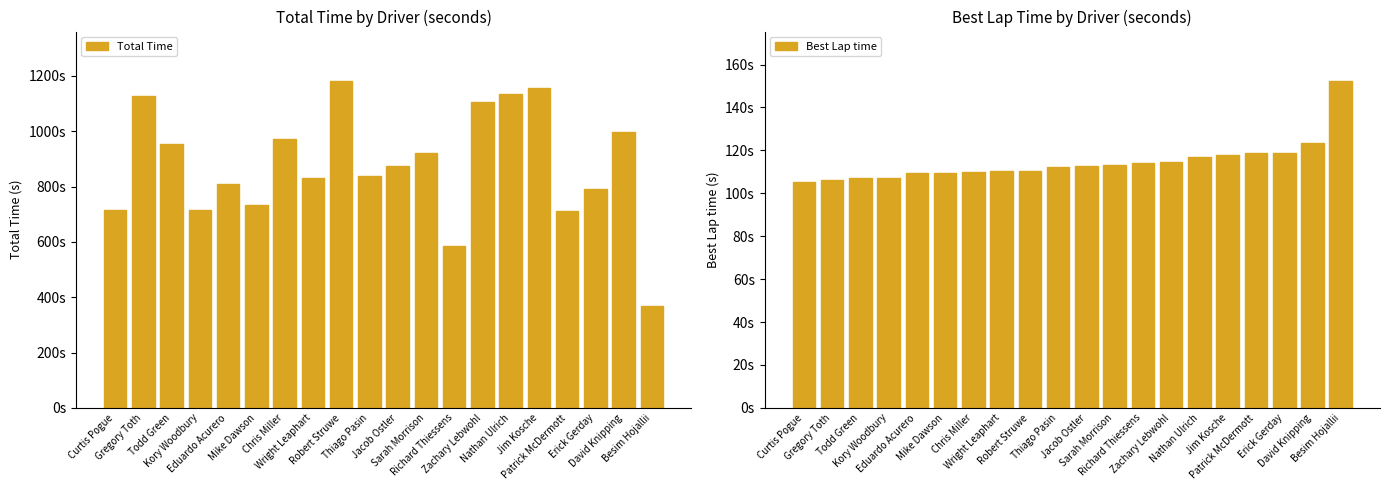

What is the label of the 8th bar from the right?

Richard Thiessens